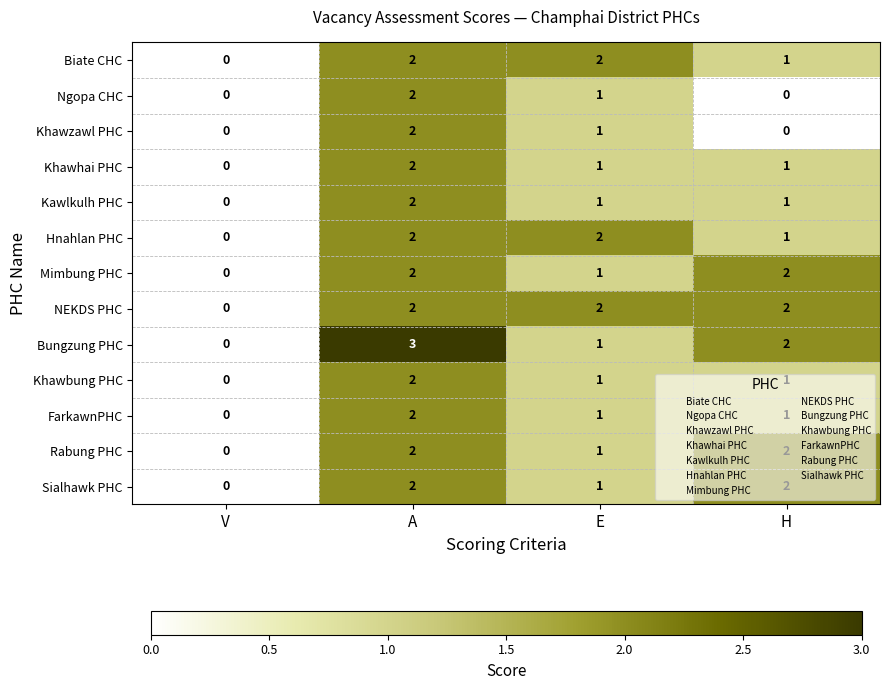

What is the total value across all series at A?

27